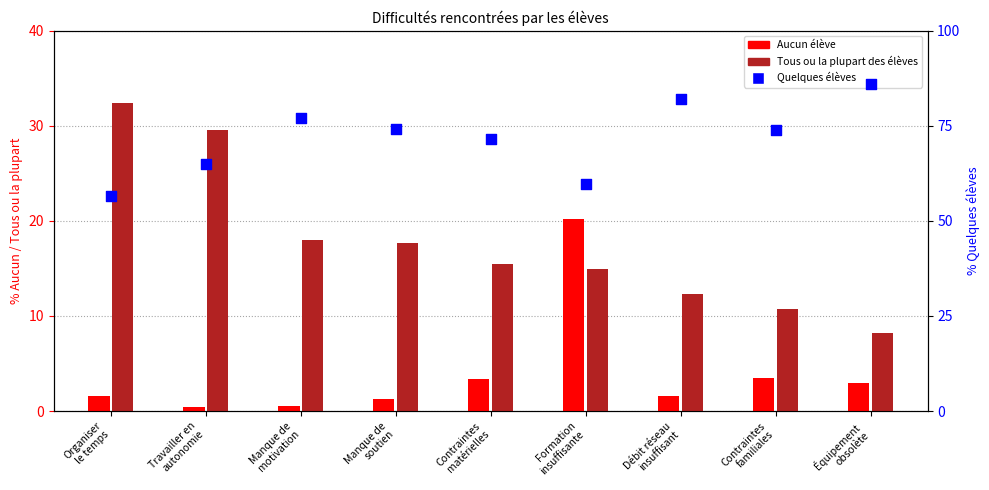

At how many categories does at least one series exceed 57?

8